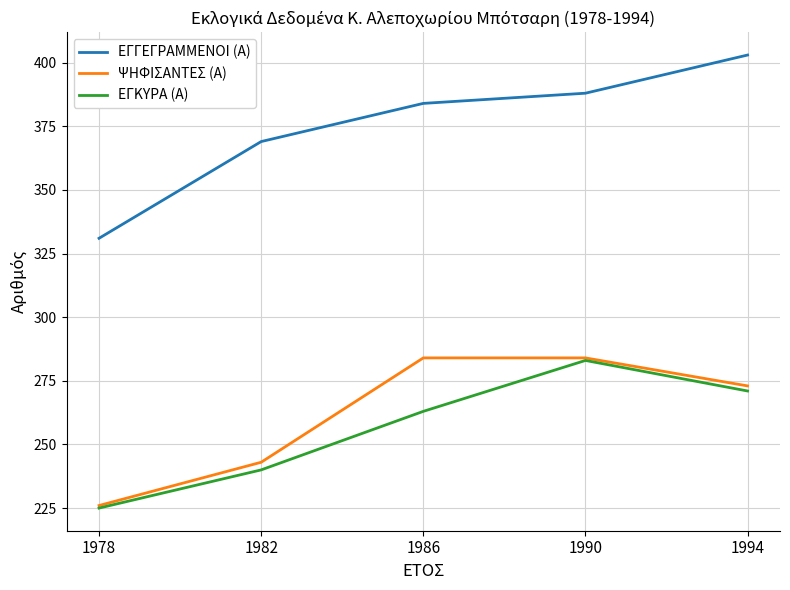

What is the total value across all series at 1986?

931